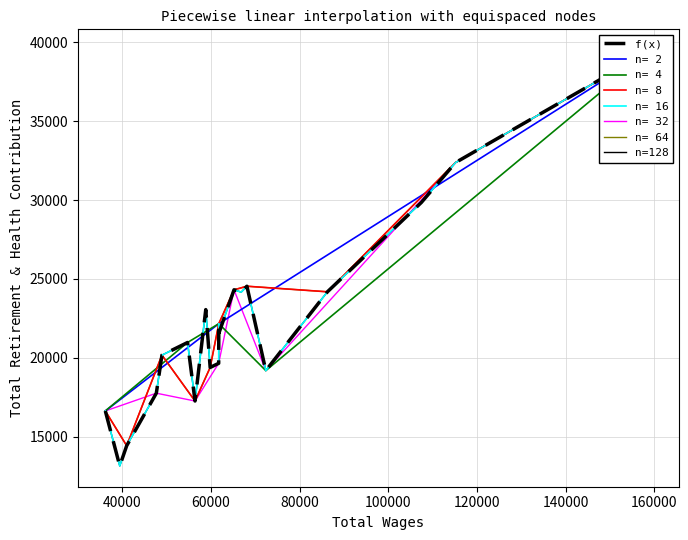

Does the chart have visible grid lines?

Yes